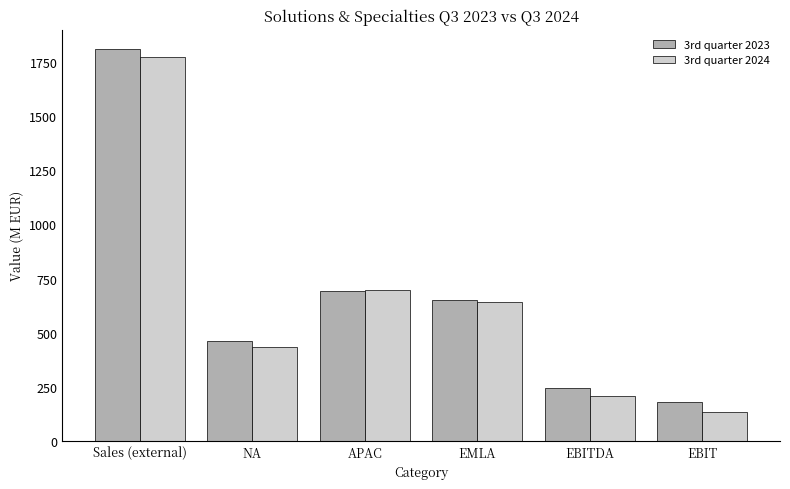

Is the value of 3rd quarter 2024 at Sales (external) greater than the value of 3rd quarter 2023 at Sales (external)?

No